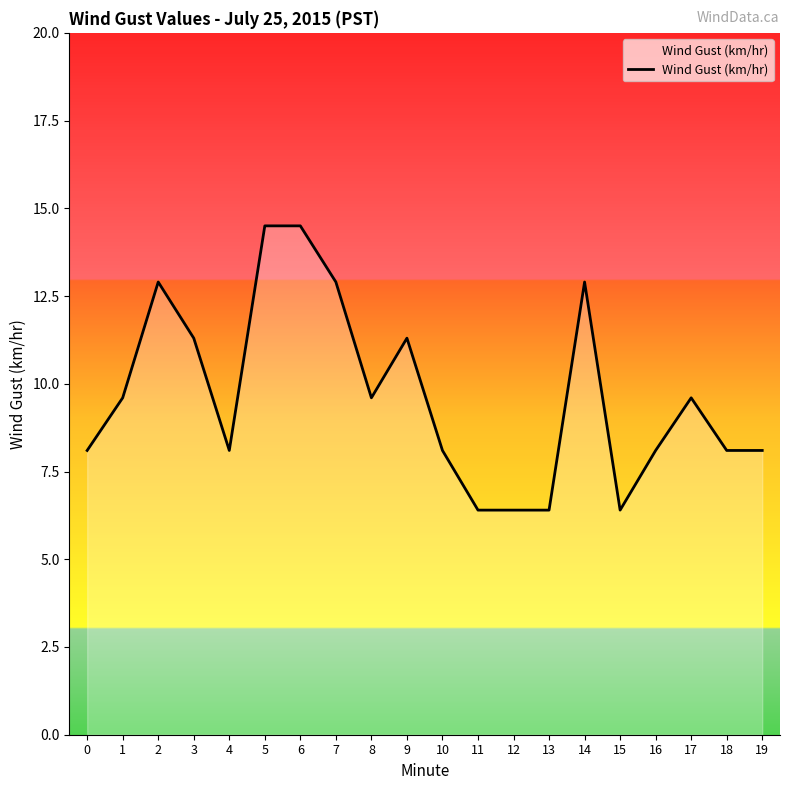

How many lines are shown in the chart?

1